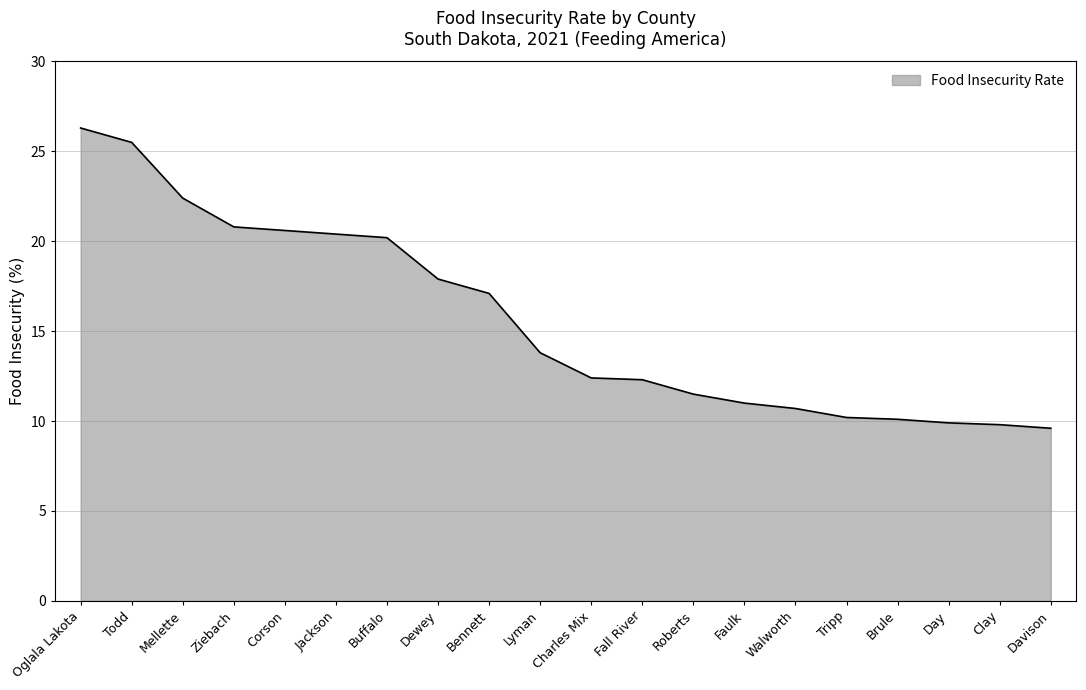

What is the approximate value at Clay?

9.8